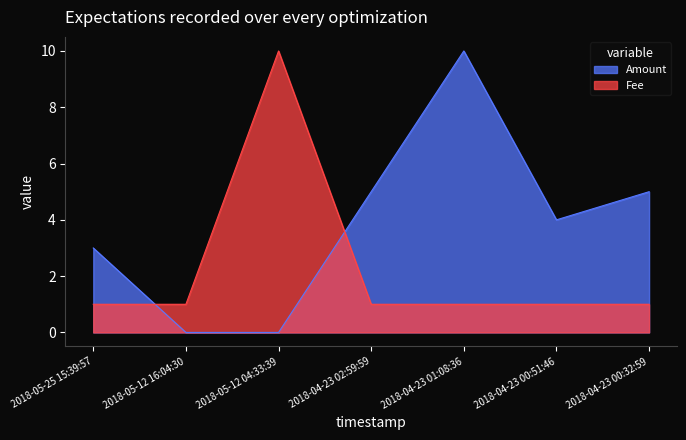

Rank the categories by Amount value from lowest to highest.

2018-05-12 16:04:30, 2018-05-12 04:33:39, 2018-05-25 15:39:57, 2018-04-23 00:51:46, 2018-04-23 02:59:59, 2018-04-23 00:32:59, 2018-04-23 01:08:36